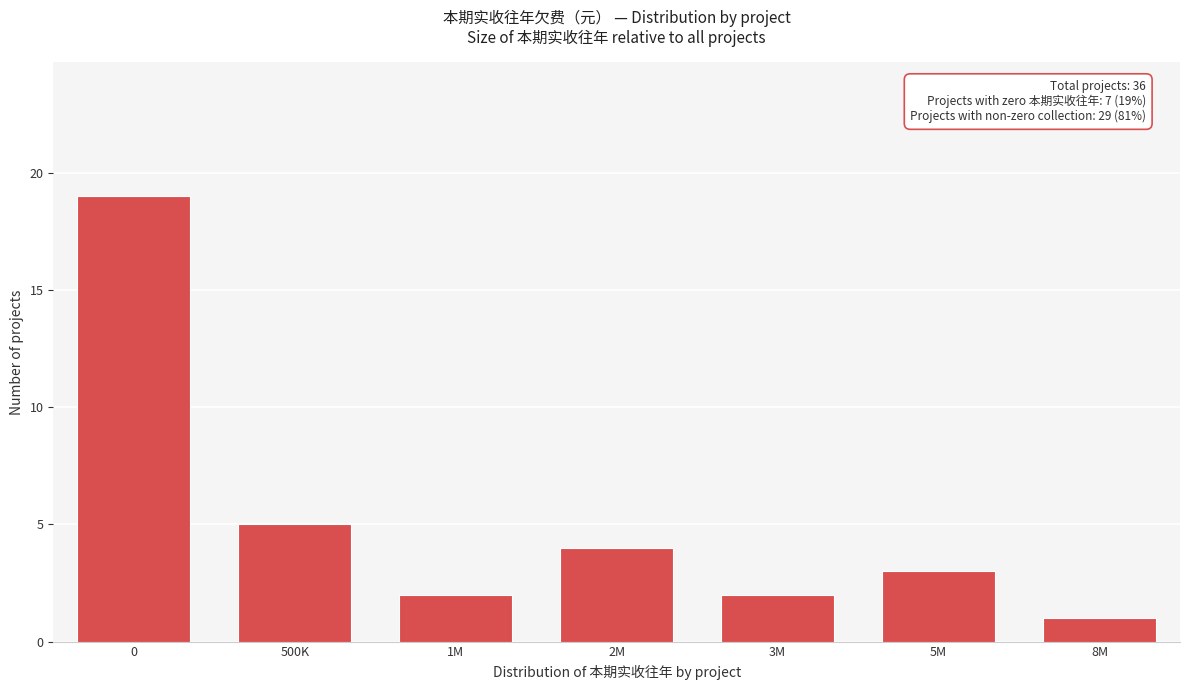

Reading left to right, extract all data points from this chart.

0=19	500K=5	1M=2	2M=4	3M=2	5M=3	8M=1